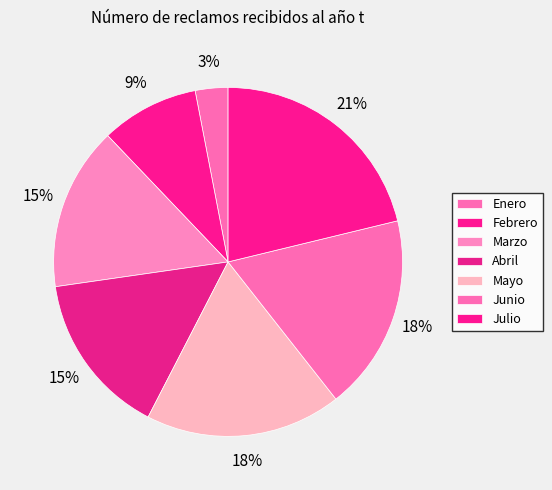

Do Febrero and Mayo together represent more than half of the pie?

No